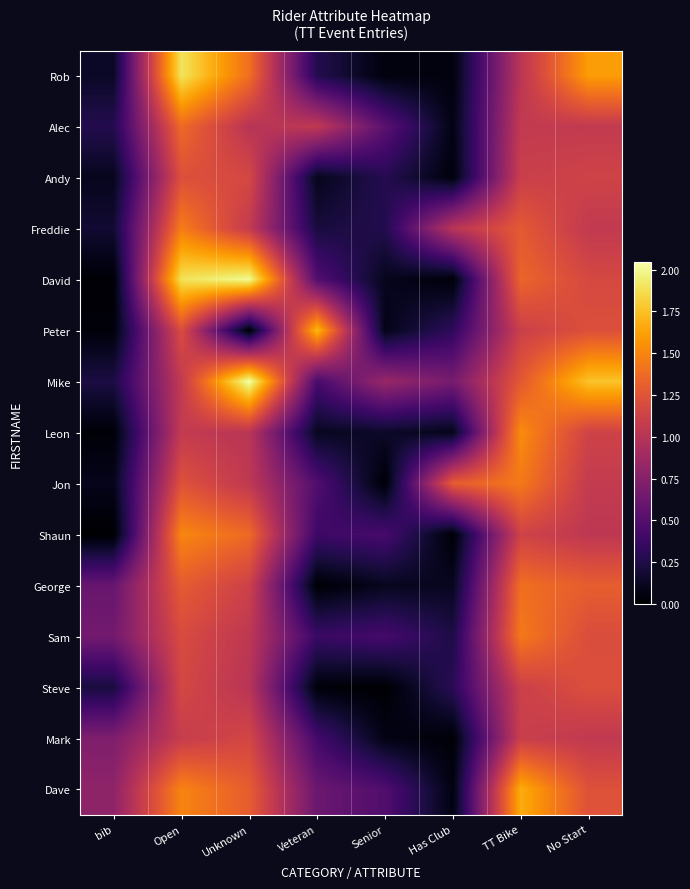

Reading left to right, extract all data points from this chart.

Rob: bib=0.1	Open=1.9	Unknown=1.4	Veteran=0.3	Senior=0.1	Has Club=0.1	TT Bike=1.0	No Start=1.6
Alec: bib=0.3	Open=1.4	Unknown=1.0	Veteran=1.1	Senior=0.5	Has Club=0.1	TT Bike=1.1	No Start=1.1
Andy: bib=0.1	Open=1.2	Unknown=1.2	Veteran=0.1	Senior=0.3	Has Club=0.0	TT Bike=1.1	No Start=1.1
Freddie: bib=0.2	Open=1.5	Unknown=1.1	Veteran=0.2	Senior=0.3	Has Club=1.0	TT Bike=1.3	No Start=1.1
David: bib=0.0	Open=1.9	Unknown=2.0	Veteran=0.5	Senior=0.1	Has Club=0.0	TT Bike=1.3	No Start=1.2
Peter: bib=0.0	Open=1.2	Unknown=0.0	Veteran=1.7	Senior=0.1	Has Club=0.3	TT Bike=1.1	No Start=1.2
Mike: bib=0.2	Open=1.1	Unknown=2.0	Veteran=0.4	Senior=0.8	Has Club=0.7	TT Bike=1.3	No Start=1.8
Leon: bib=0.0	Open=1.1	Unknown=1.0	Veteran=0.1	Senior=0.1	Has Club=0.1	TT Bike=1.5	No Start=1.1
Jon: bib=0.1	Open=1.2	Unknown=1.0	Veteran=0.5	Senior=0.0	Has Club=1.3	TT Bike=1.4	No Start=1.1
Shaun: bib=0.0	Open=1.5	Unknown=1.4	Veteran=0.4	Senior=0.4	Has Club=0.0	TT Bike=1.1	No Start=1.0
George: bib=0.6	Open=1.3	Unknown=1.1	Veteran=0.0	Senior=0.1	Has Club=0.1	TT Bike=1.4	No Start=1.3
Sam: bib=0.7	Open=1.2	Unknown=1.0	Veteran=0.4	Senior=0.4	Has Club=0.2	TT Bike=1.4	No Start=1.2
Steve: bib=0.2	Open=1.2	Unknown=1.0	Veteran=0.0	Senior=0.0	Has Club=0.3	TT Bike=1.1	No Start=1.2
Mark: bib=0.7	Open=1.1	Unknown=1.2	Veteran=0.4	Senior=0.1	Has Club=0.0	TT Bike=1.1	No Start=1.1
Dave: bib=0.8	Open=1.5	Unknown=1.3	Veteran=0.6	Senior=0.5	Has Club=0.1	TT Bike=1.7	No Start=1.2